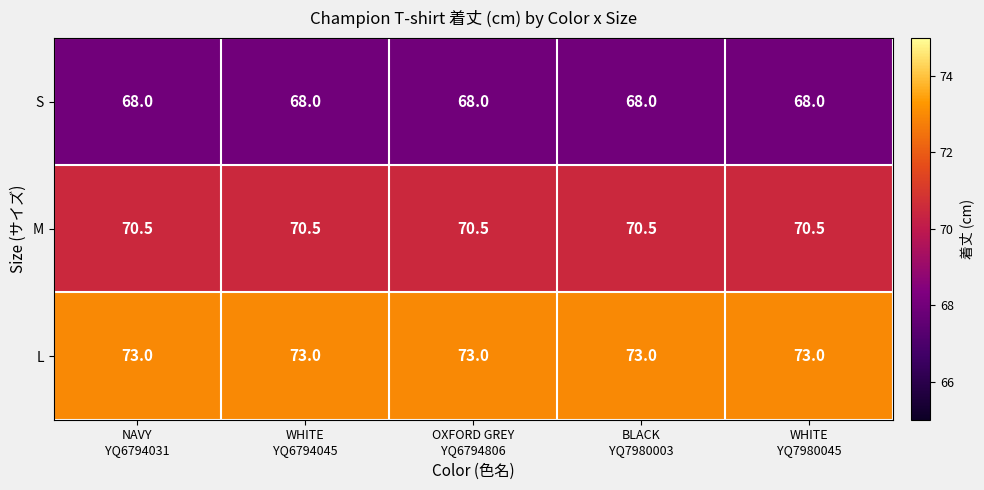

What is the maximum value shown in the chart?

73.0